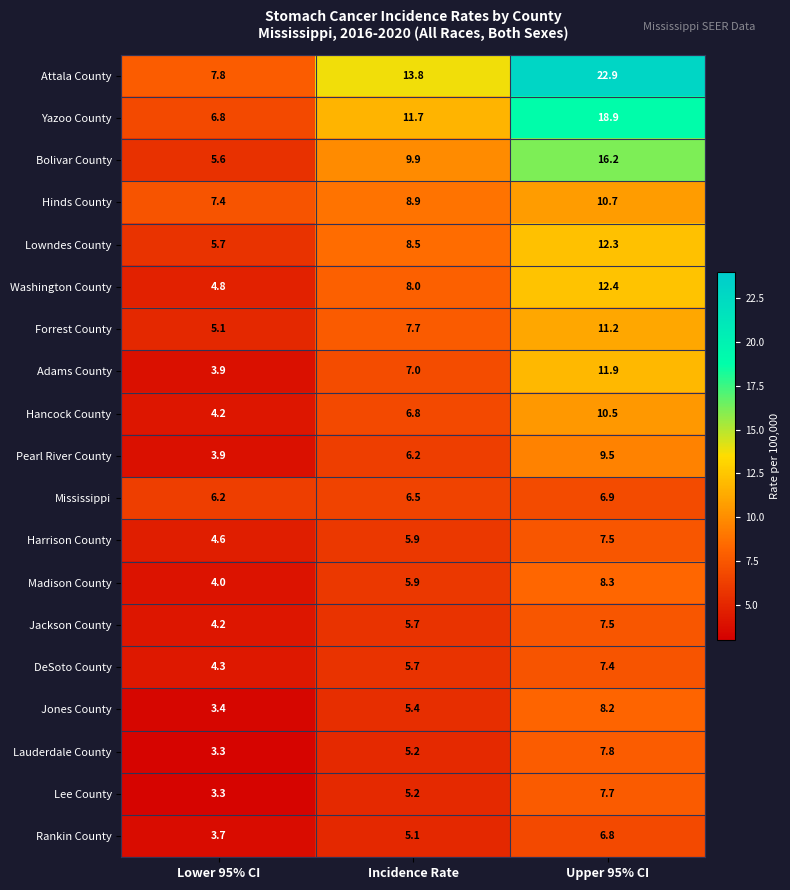

At which category is the sum across all series the highest?

Upper 95% CI